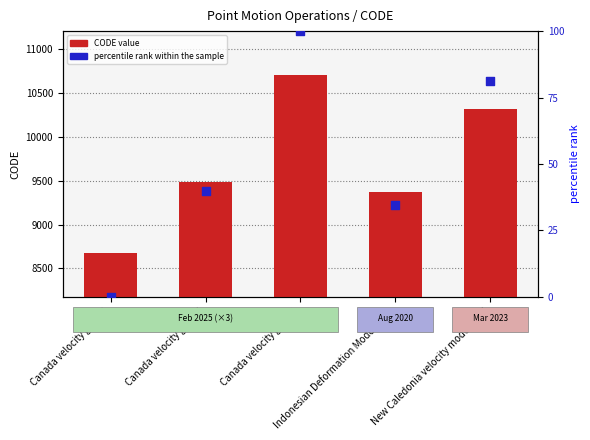

Is the value of percentile rank within the sample at Canada velocity grid v7 greater than the value of CODE value at Canada velocity grid v8?

No